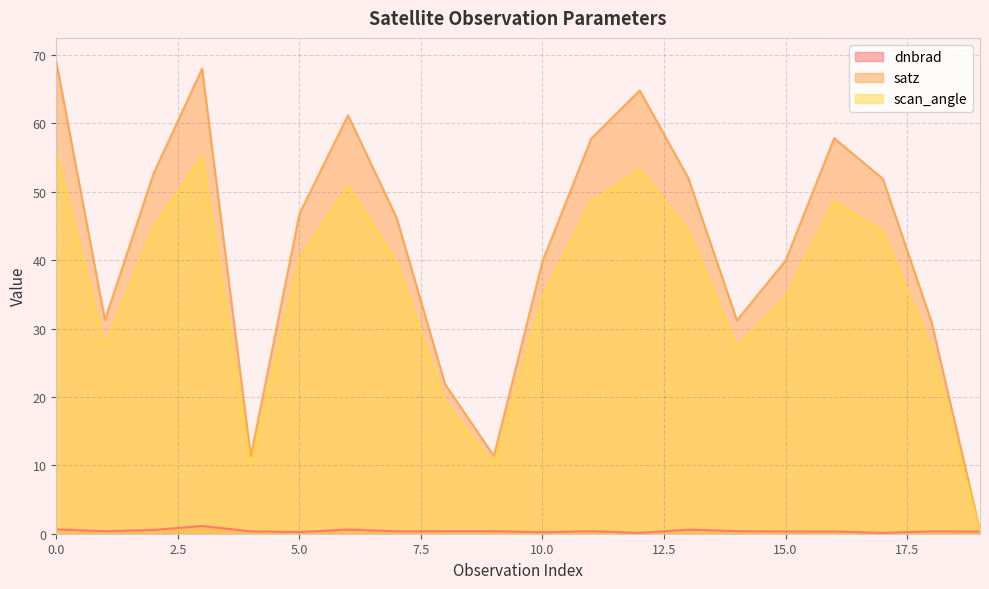

What is the maximum value for satz?

69.1